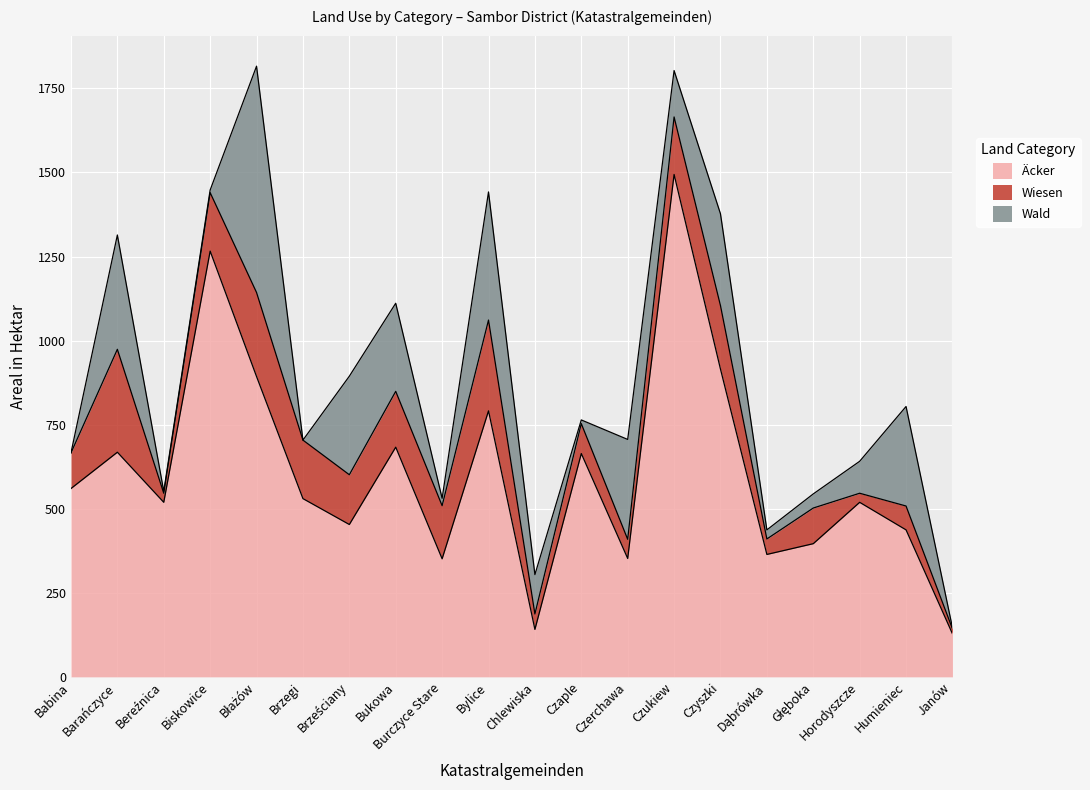

Read the Wiesen value at Czukiew.

171.0